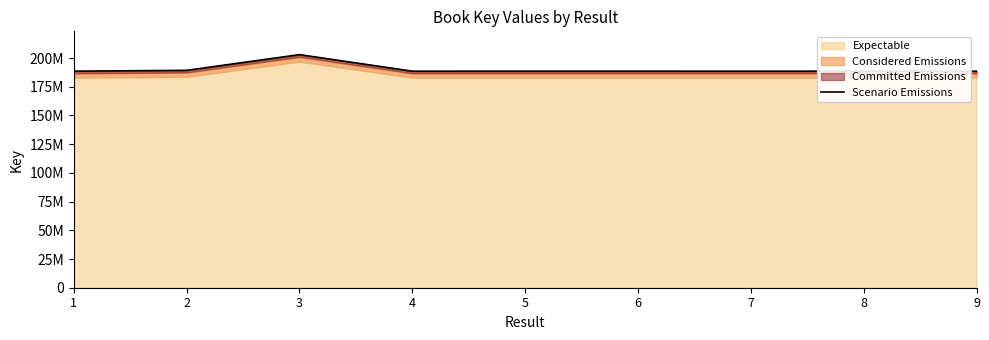

Which category has the lowest value across all series?

4